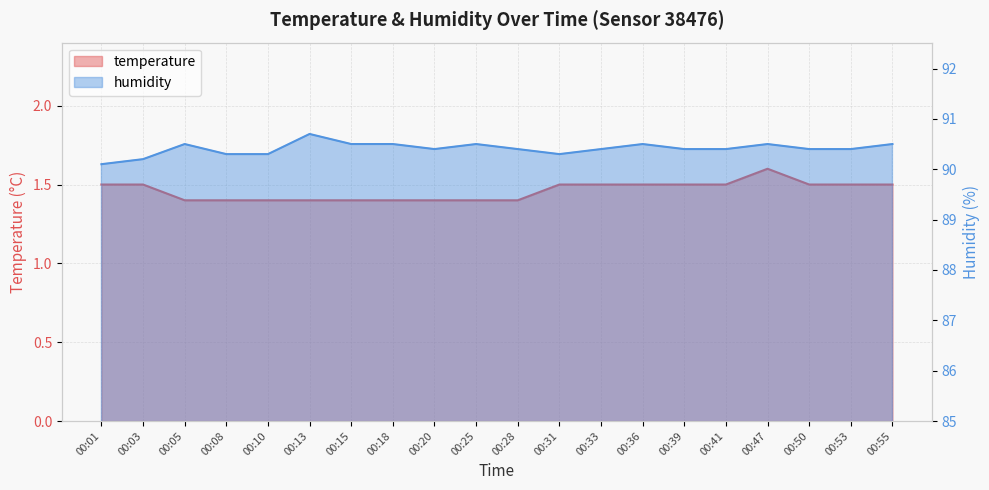

What value does the humidity series have at 00:20?

90.4